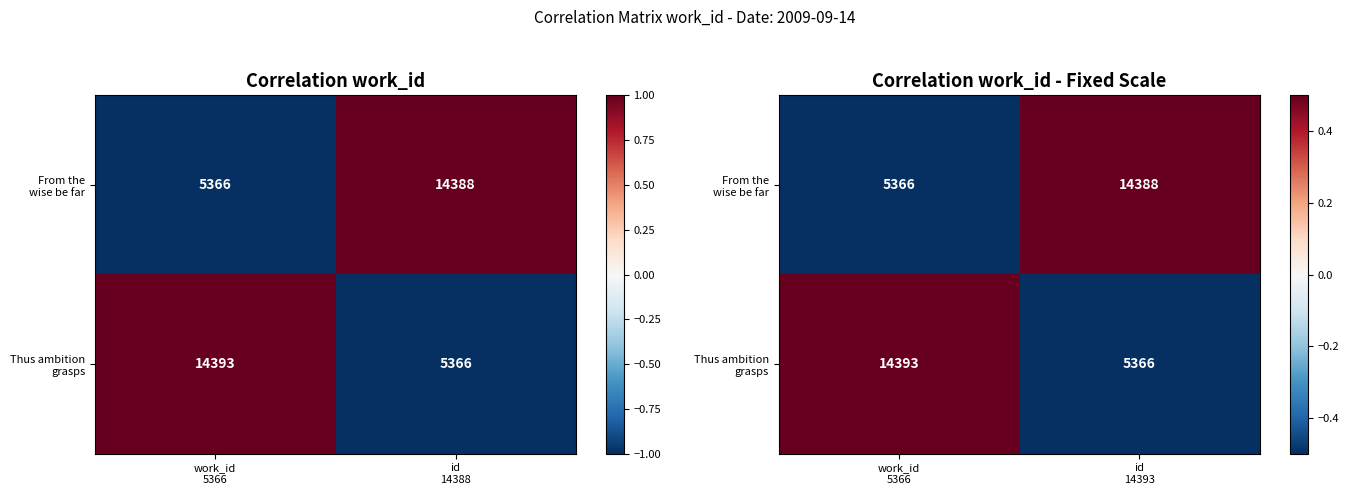

The Thus ambition grasps series shows -0.3 at id 14393. True or false?

False